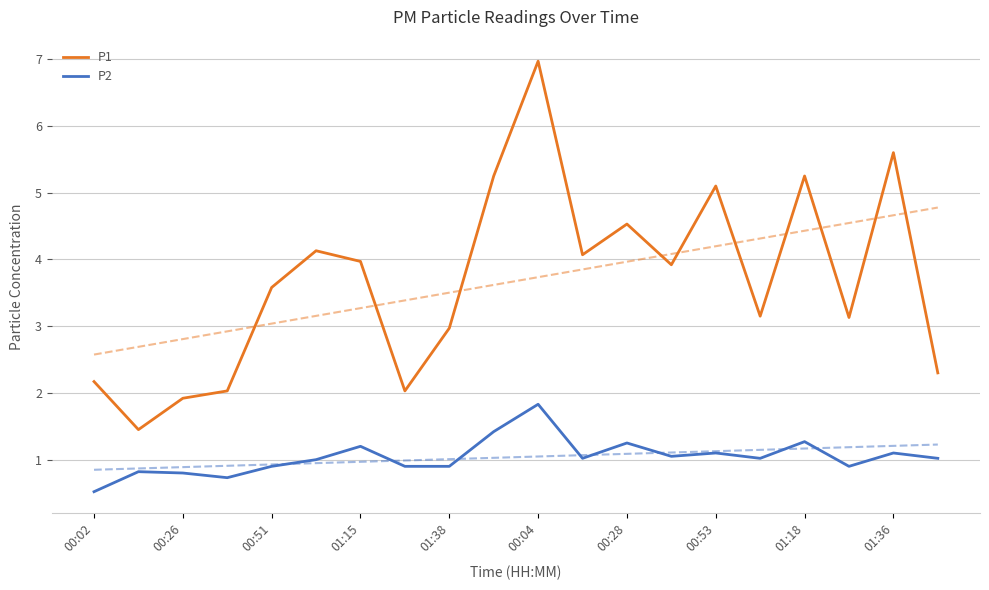

List the series in order of their peak value, highest first.

P1, P2